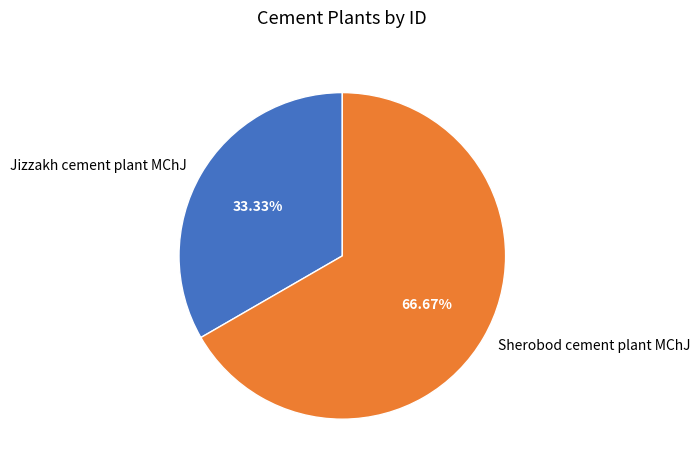

Does any single category account for the majority?

Yes